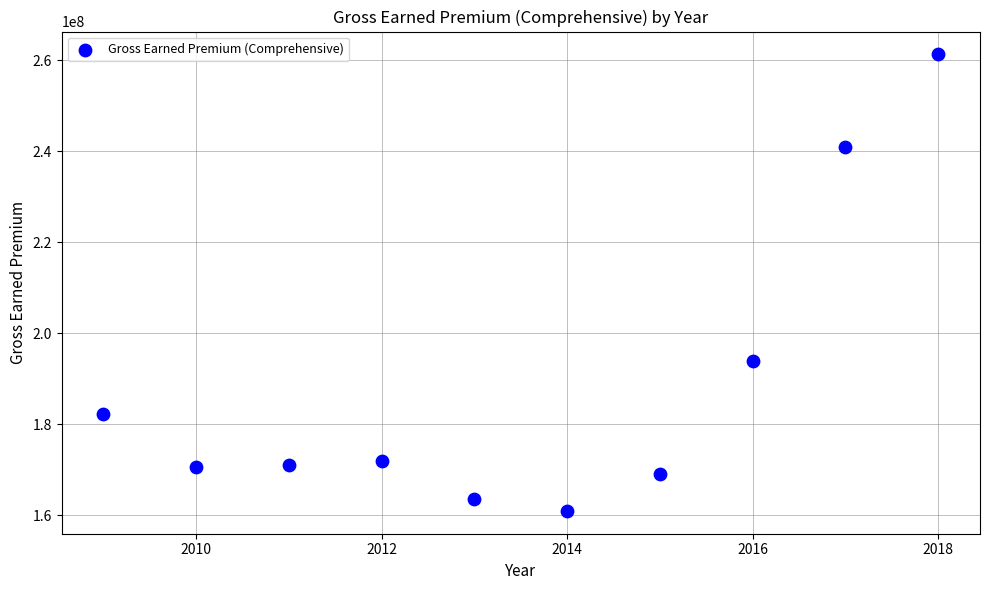

What Y value in the scatter plot is closest to 211134686?

193977399.2